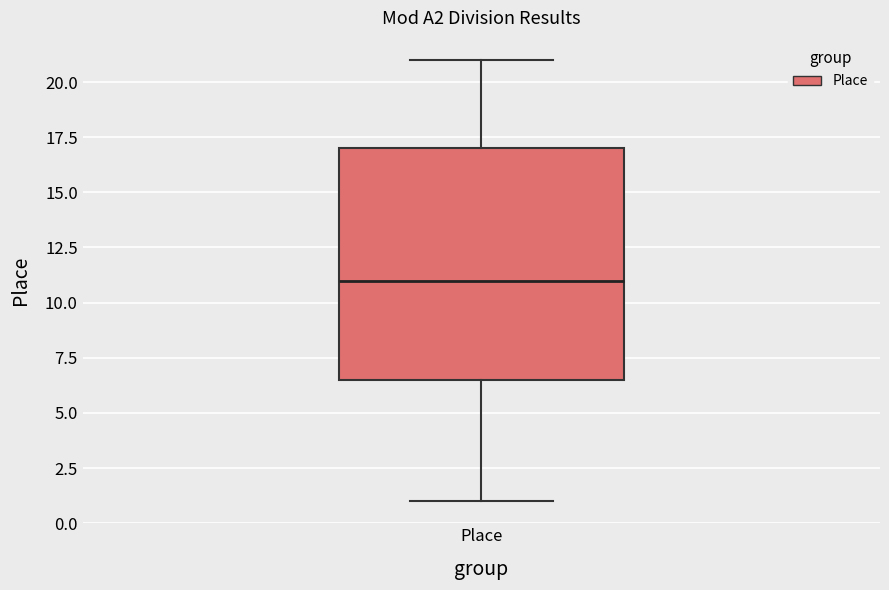

Where does the median line of the box for Place sit on the y-axis? The values are not printed on the chart, so give them approximately, as read against the axis.

11.0